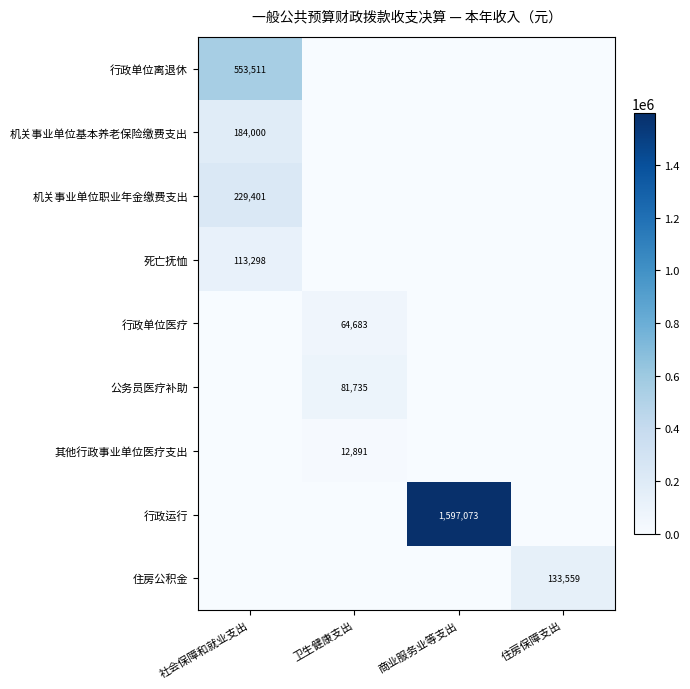

What is the average value of the 公务员医疗补助 series?

20433.6